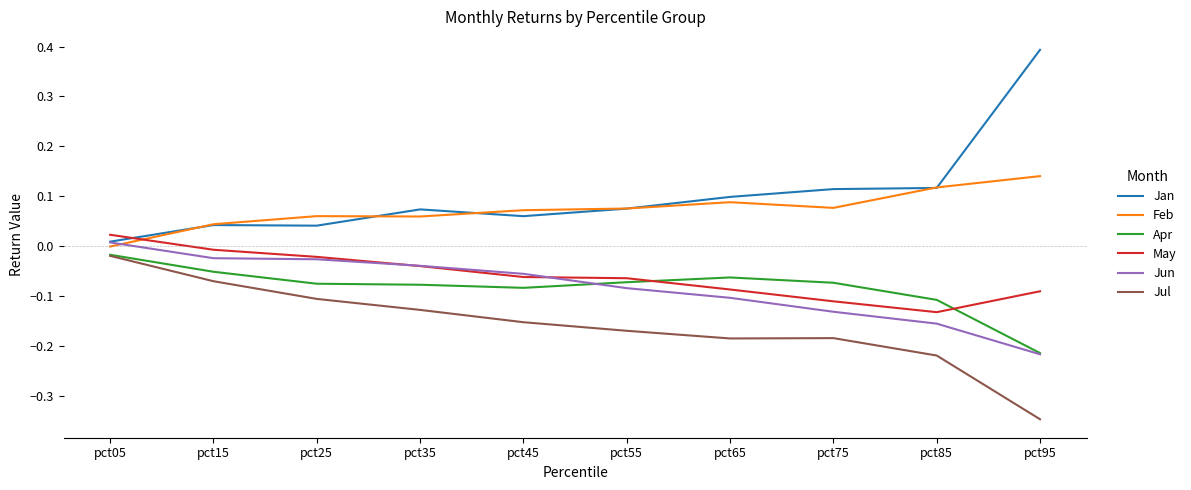

The value of May at pct75 is -0.1. True or false?

True